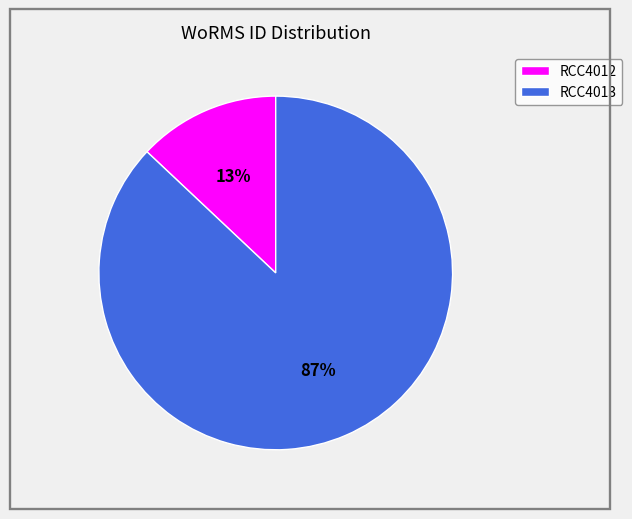

How many segments does this pie chart have?

2